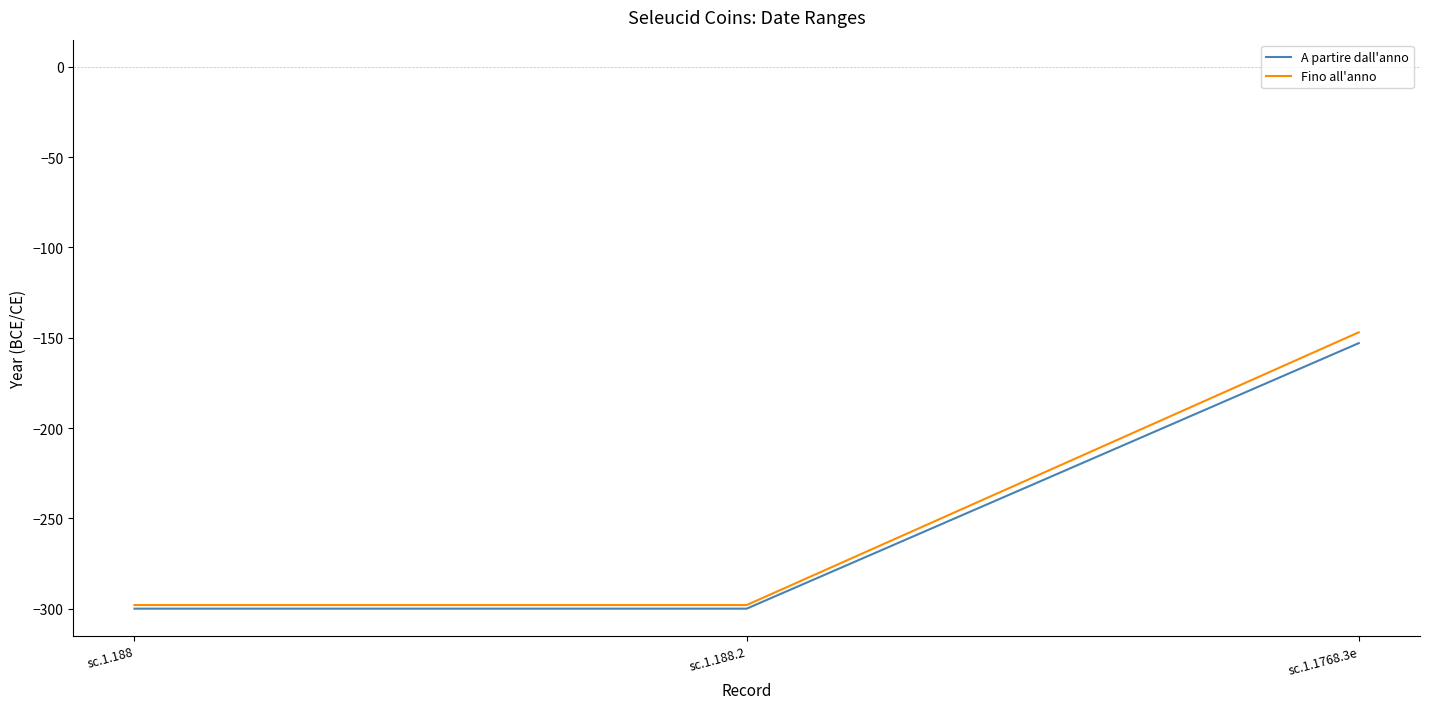

What is the spread (max minus min) of values at sc.1.1768.3e?

6